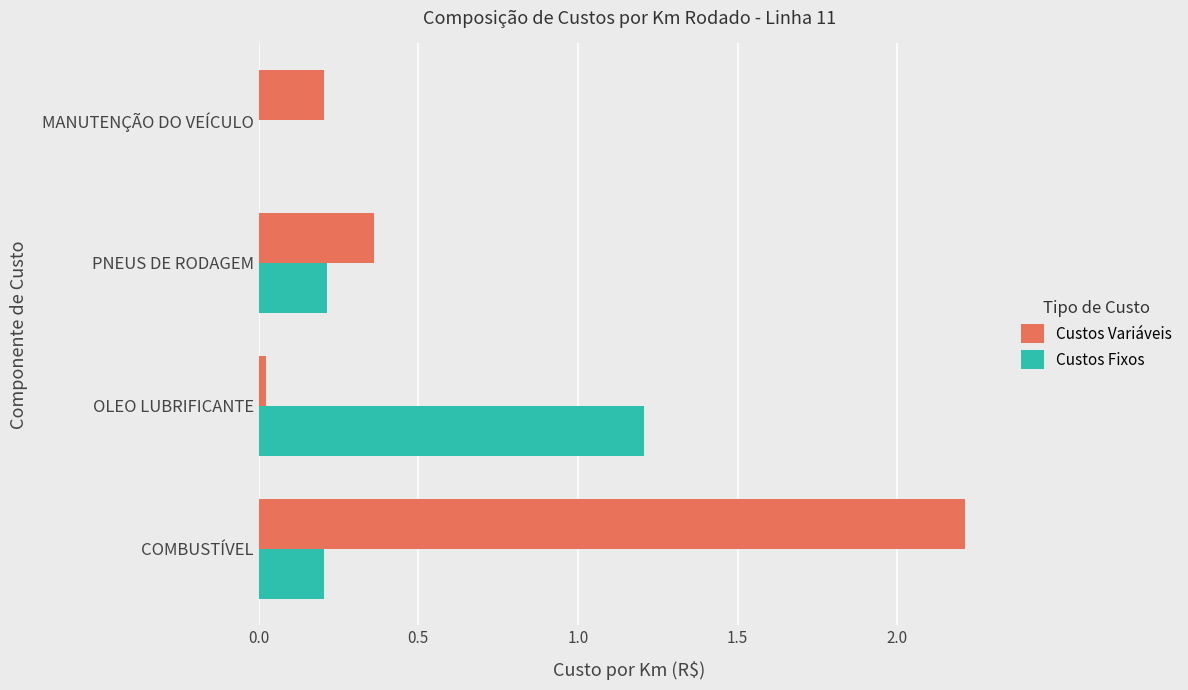

The Custos Fixos series shows 0.0 at MANUTENÇÃO DO VEÍCULO. True or false?

True